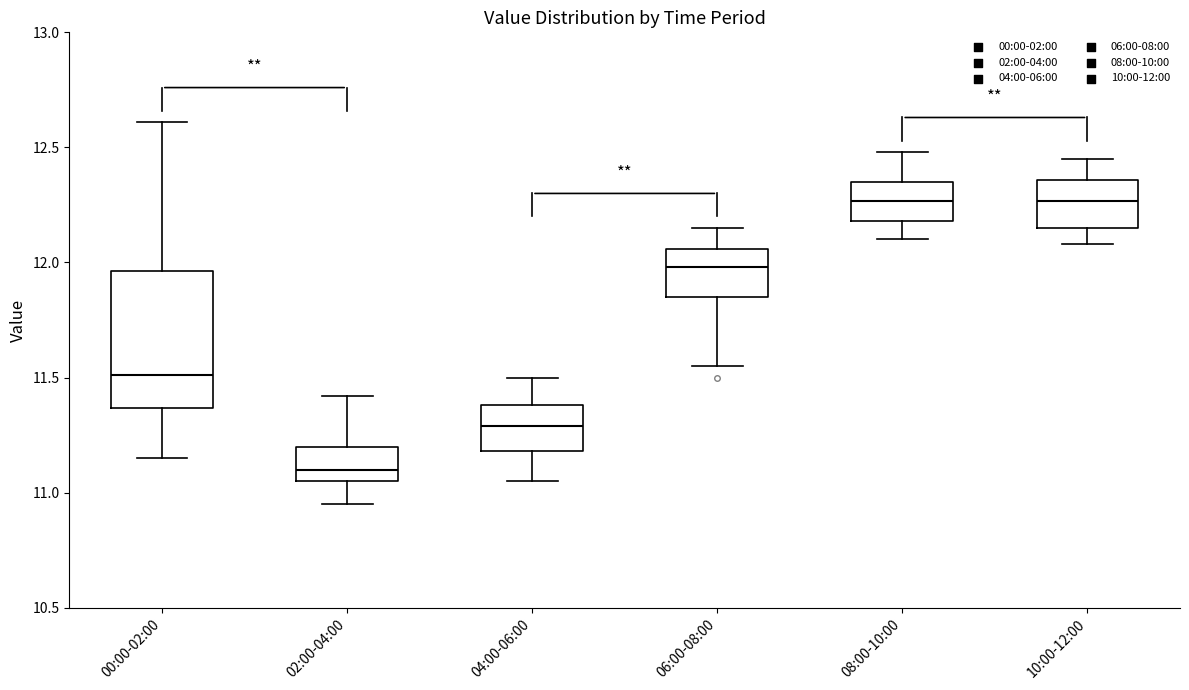

Which box has the lowest median line?

02:00-04:00